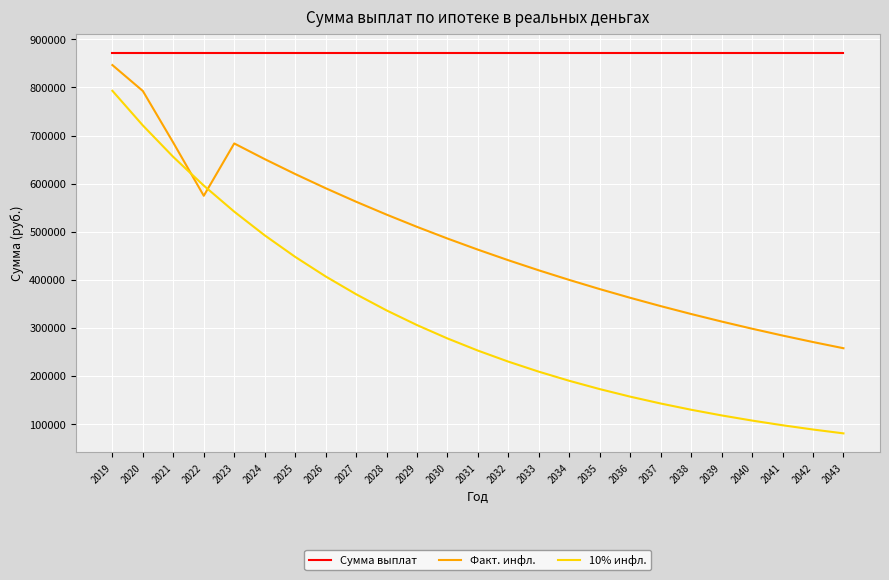

At which label does Факт. инфл. reach its peak?

2019